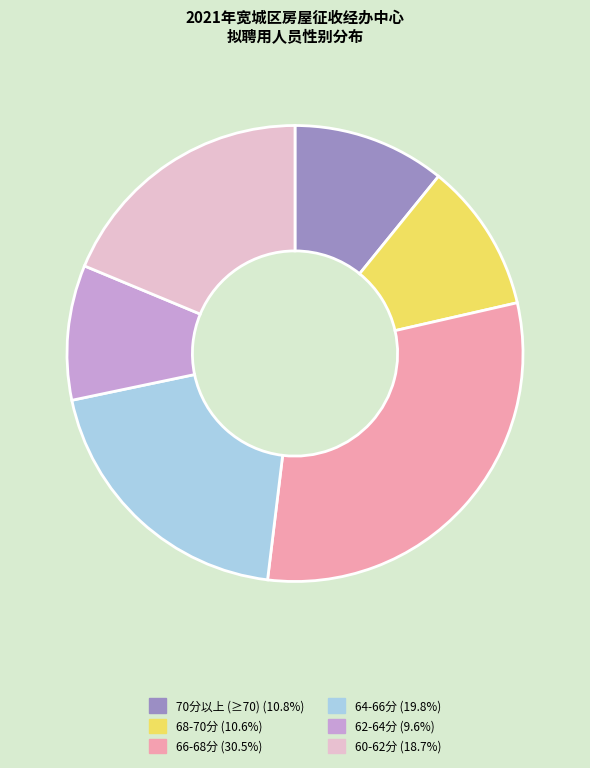

Is there any slice that represents more than half of the pie?

No